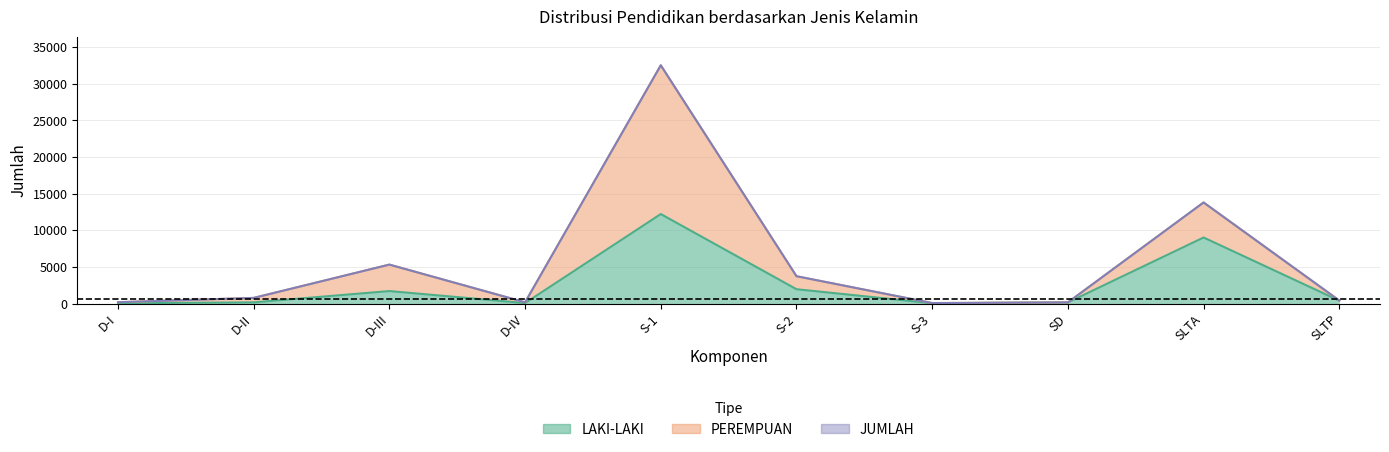

True or false: PEREMPUAN and JUMLAH intersect in this chart.

False